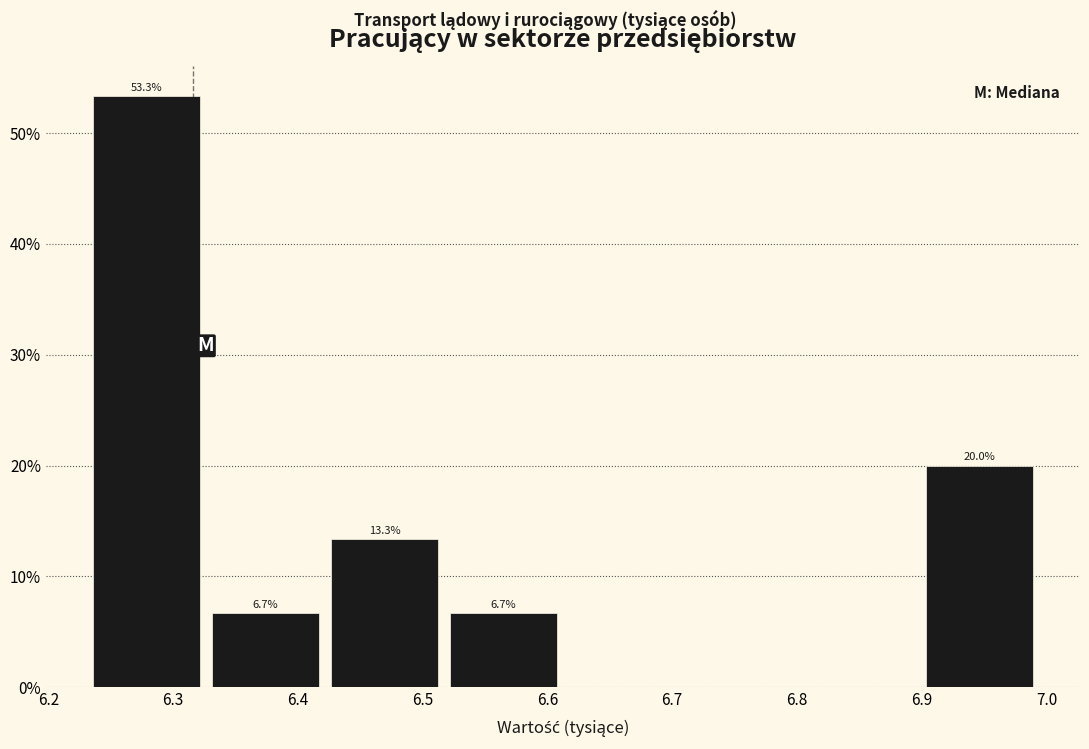

Which range on the x-axis has the tallest bar?

6.23 to 6.33